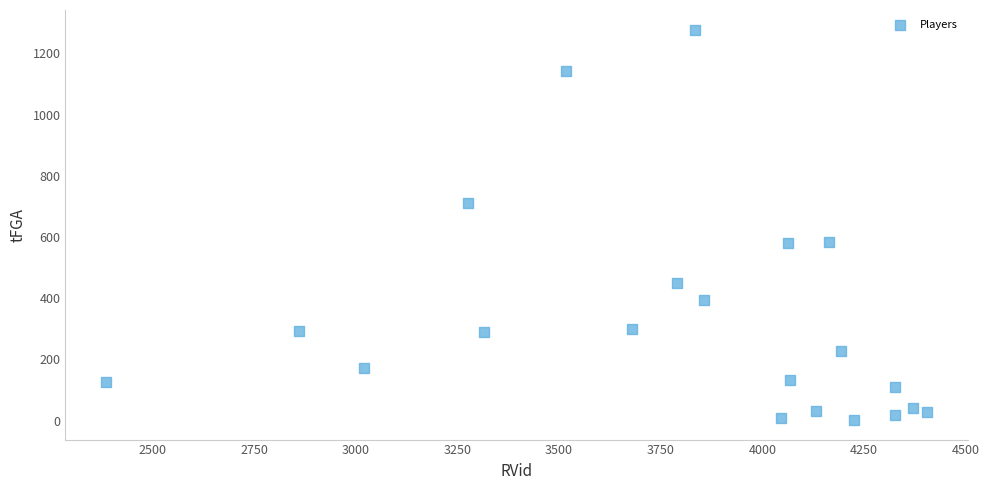

What is the range of X values (max minus min)?

2017